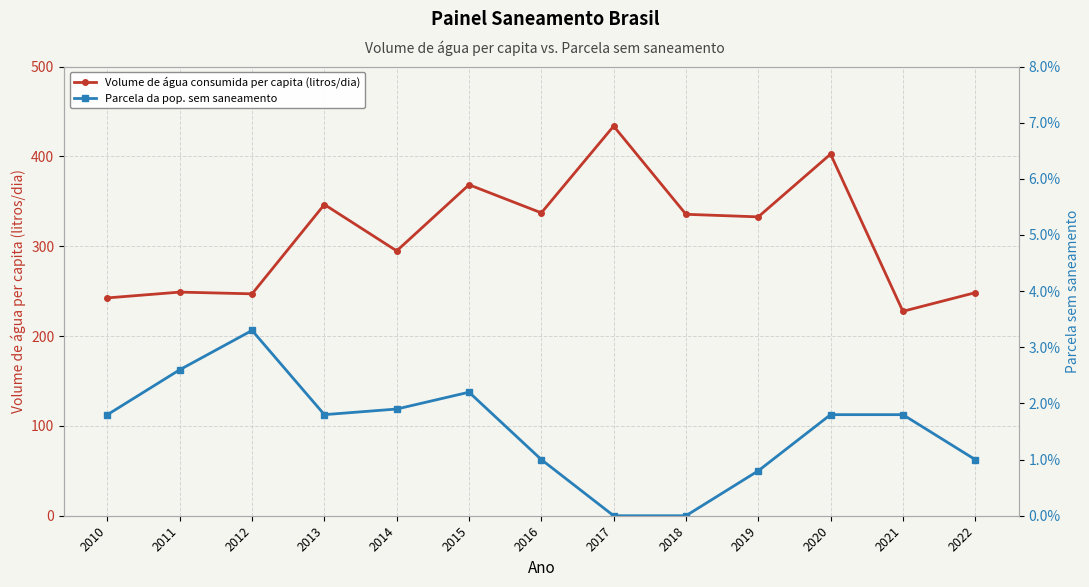

Between 2021 and 2022, which series saw the biggest shift?

Volume de água consumida per capita (litros/dia)